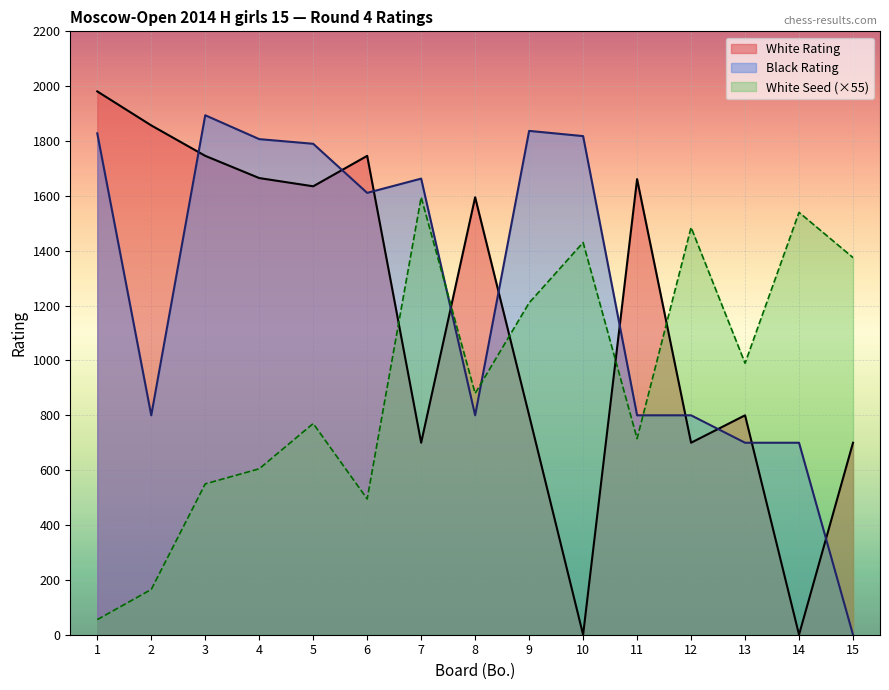

List the series in order of their overall mean, lowest first.

White Seed (×55), White Rating, Black Rating